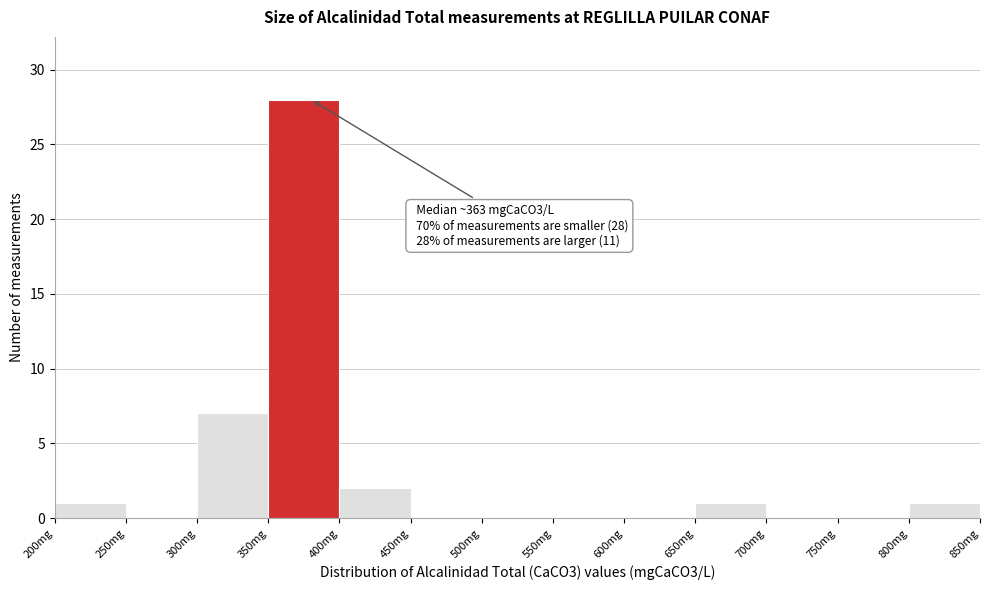

Which range on the x-axis has the tallest bar?

350 to 400